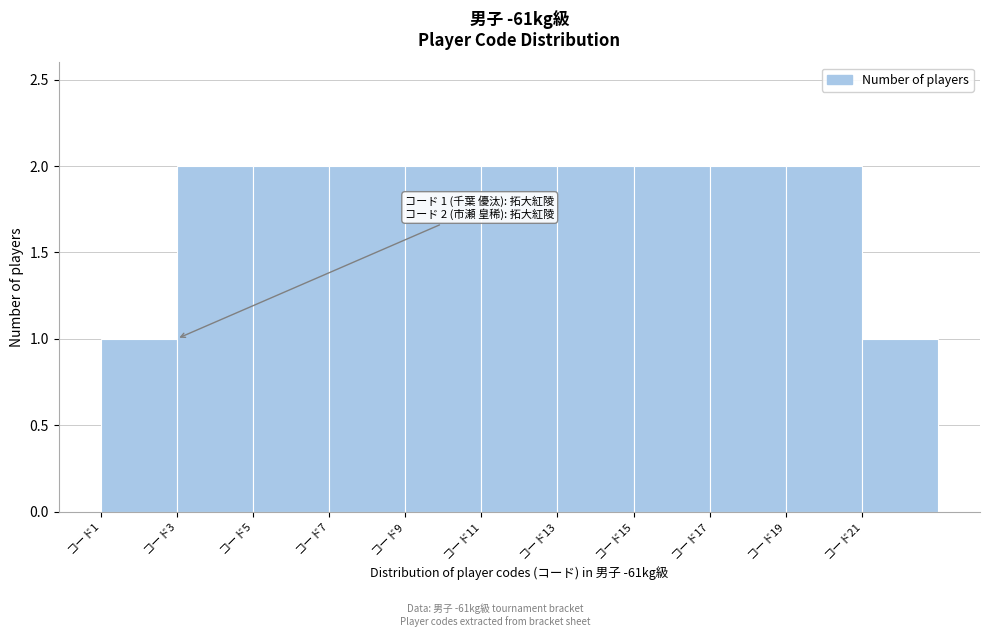

Reading left to right, what are all the values shown in this chart?

1	2	2	2	2	2	2	2	2	2	1